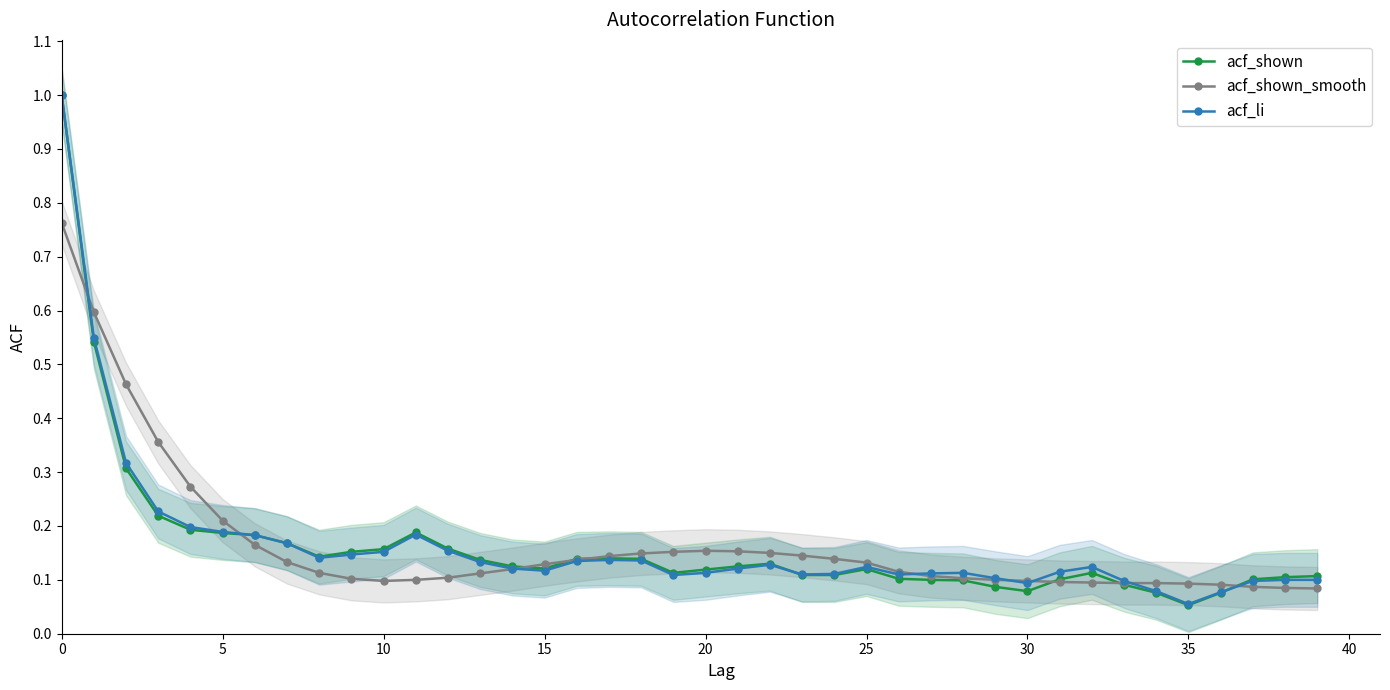

Read the acf_li value at 21.

0.1